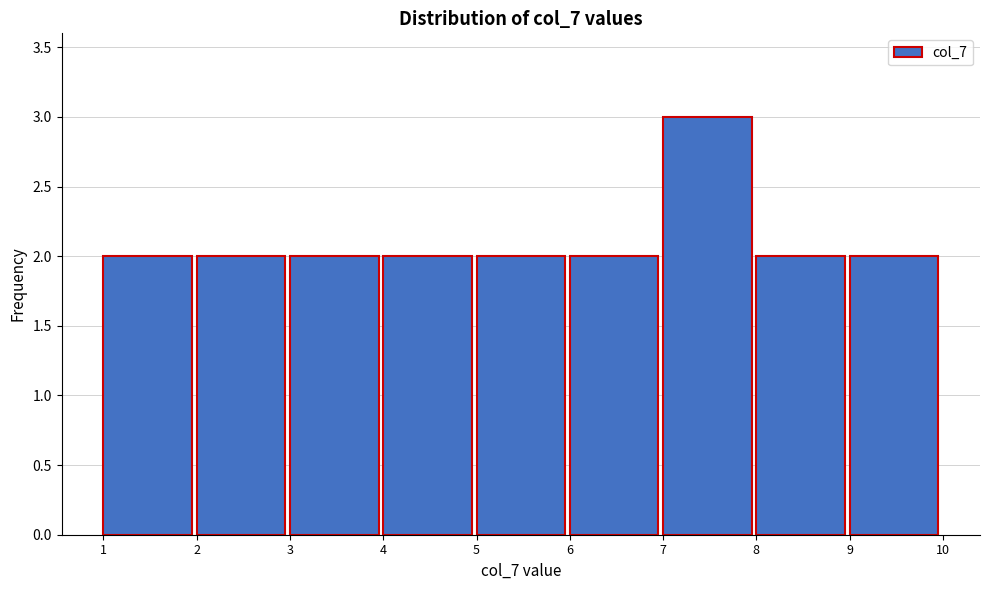

How tall is the bar that spans 9 to 10 on the x-axis? The values are not printed on the chart, so give them approximately, as read against the axis.

2